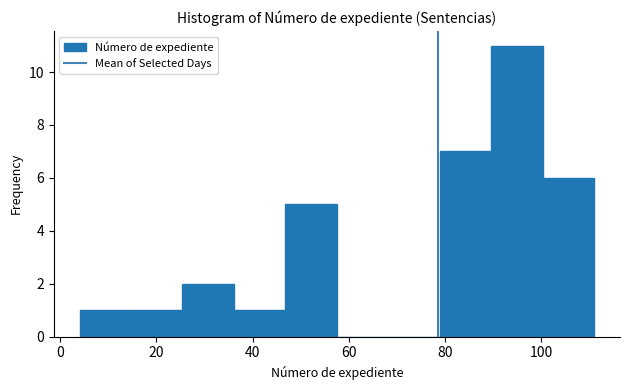

Reading left to right, list every bar in this chart as the range it spans on the x-axis followed by its height. Neither the bar edges nor the heights are printed on the chart, so give them approximately, as read against the axes.

4 to 14: 1
14 to 26: 1
26 to 36: 2
36 to 46: 1
46 to 58: 5
58 to 68: 0
68 to 78: 0
78 to 90: 7
90 to 100: 11
100 to 112: 6